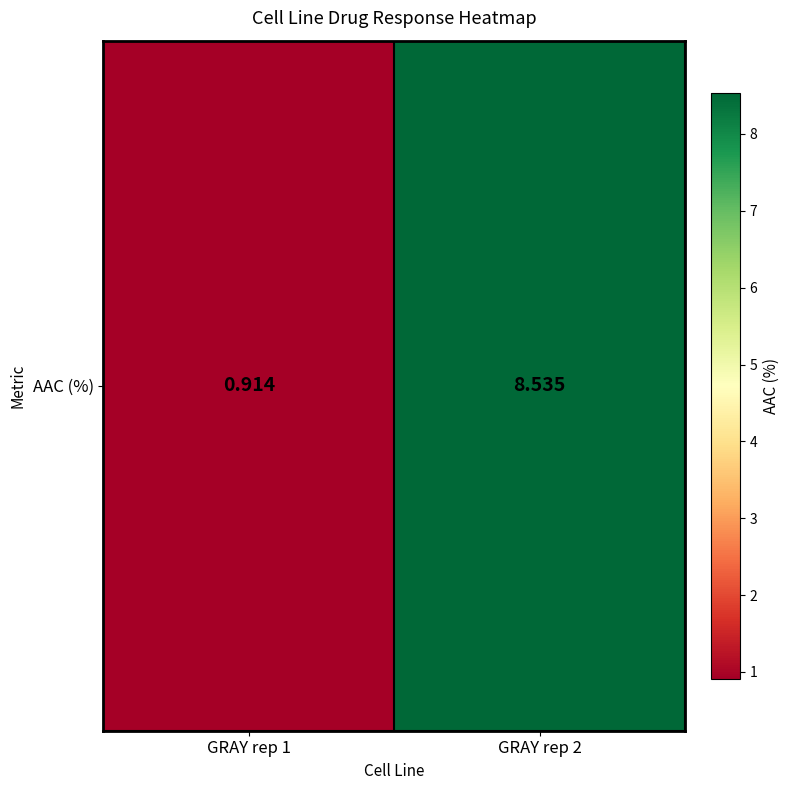

Count the number of data series in this chart.

1